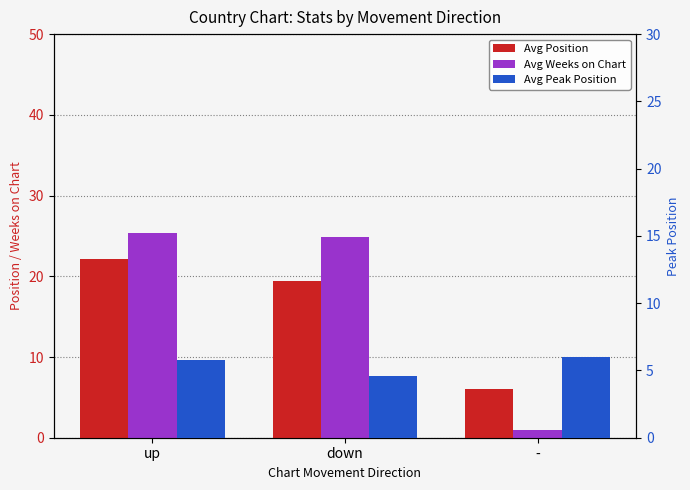

Where does the Avg Peak Position series first go above 5?

up